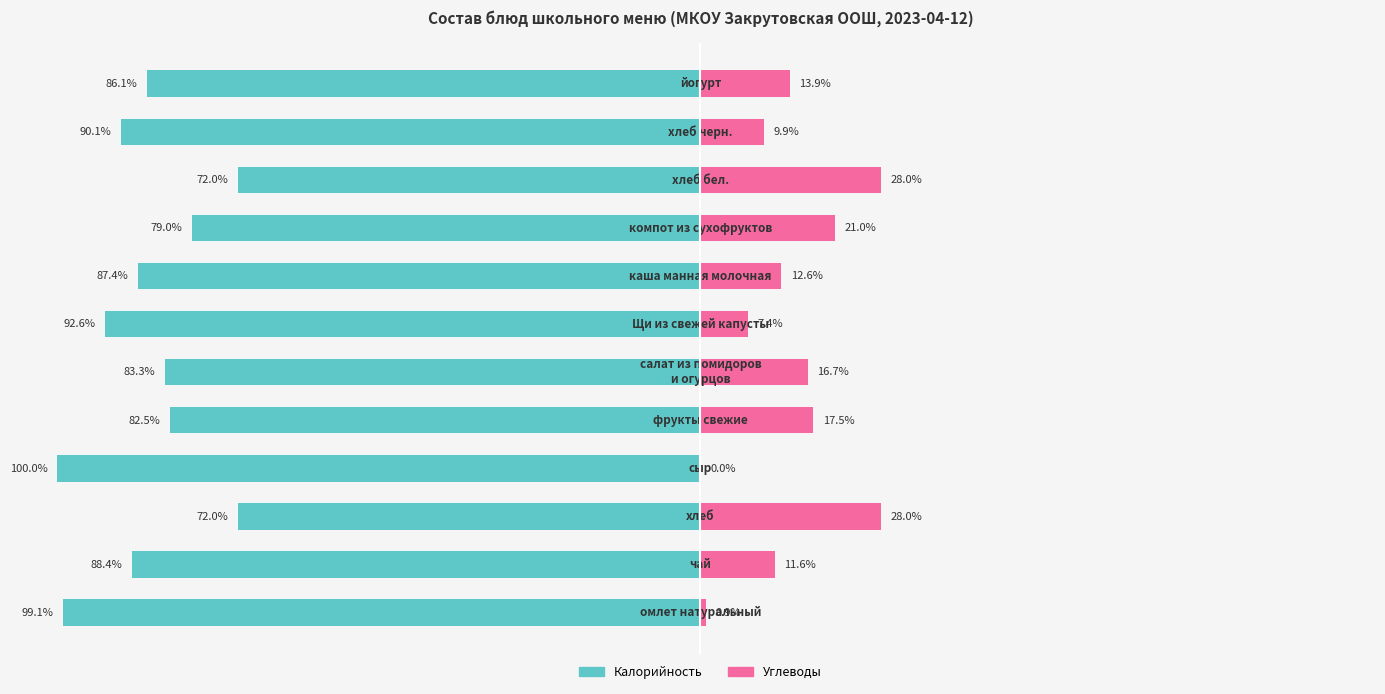

Reading left to right, transcribe all the data shown in this chart.

Калорийность: -99.1	-88.4	-72.0	-100.0	-82.5	-83.3	-92.6	-87.4	-79.0	-72.0	-90.1	-86.1
Углеводы: 0.9	11.6	28.0	0.0	17.5	16.7	7.4	12.6	21.0	28.0	9.9	13.9